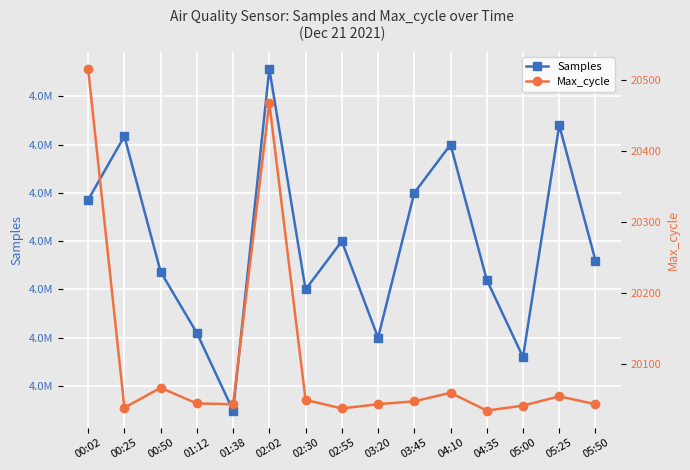

What value does the Samples series have at 05:00?

4868000